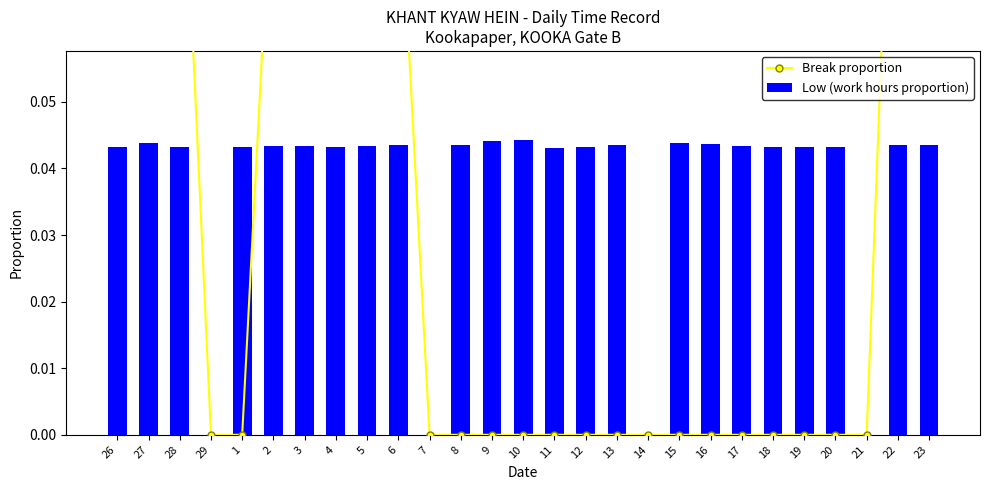

What is the highest value of the Break proportion series?

0.1